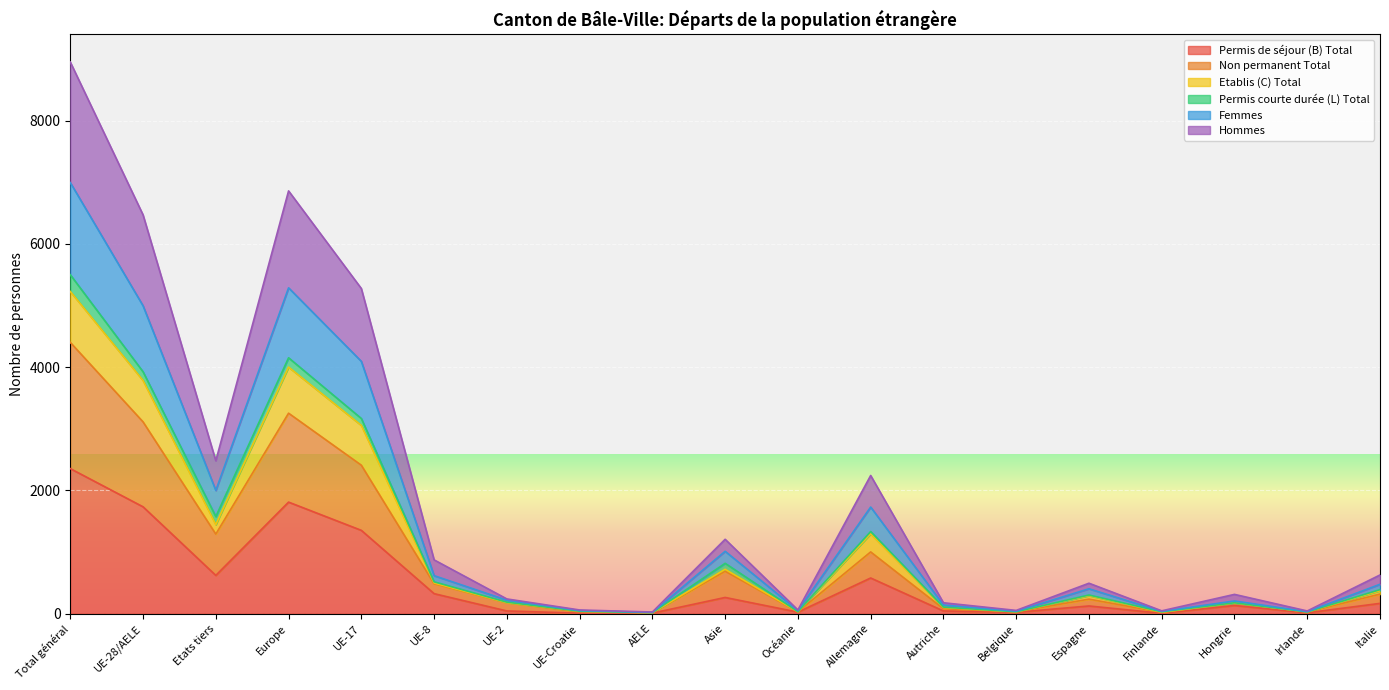

The Permis de séjour (B) Total series shows 224 at Hongrie. True or false?

False